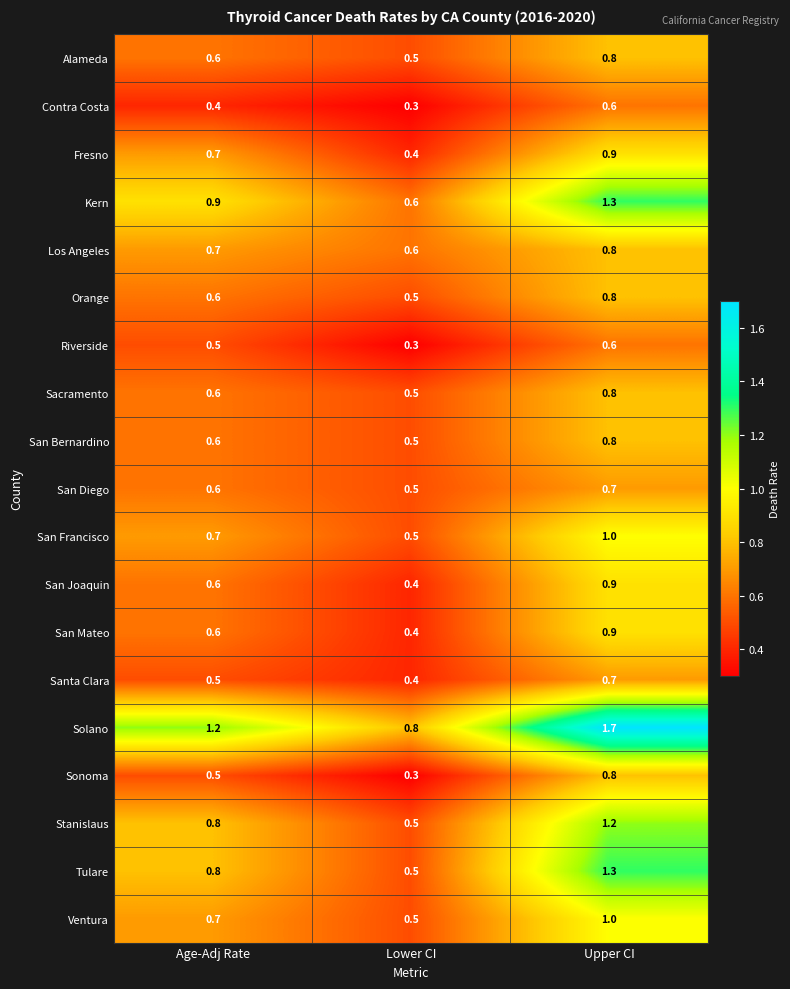

What is the greatest value displayed?

1.7